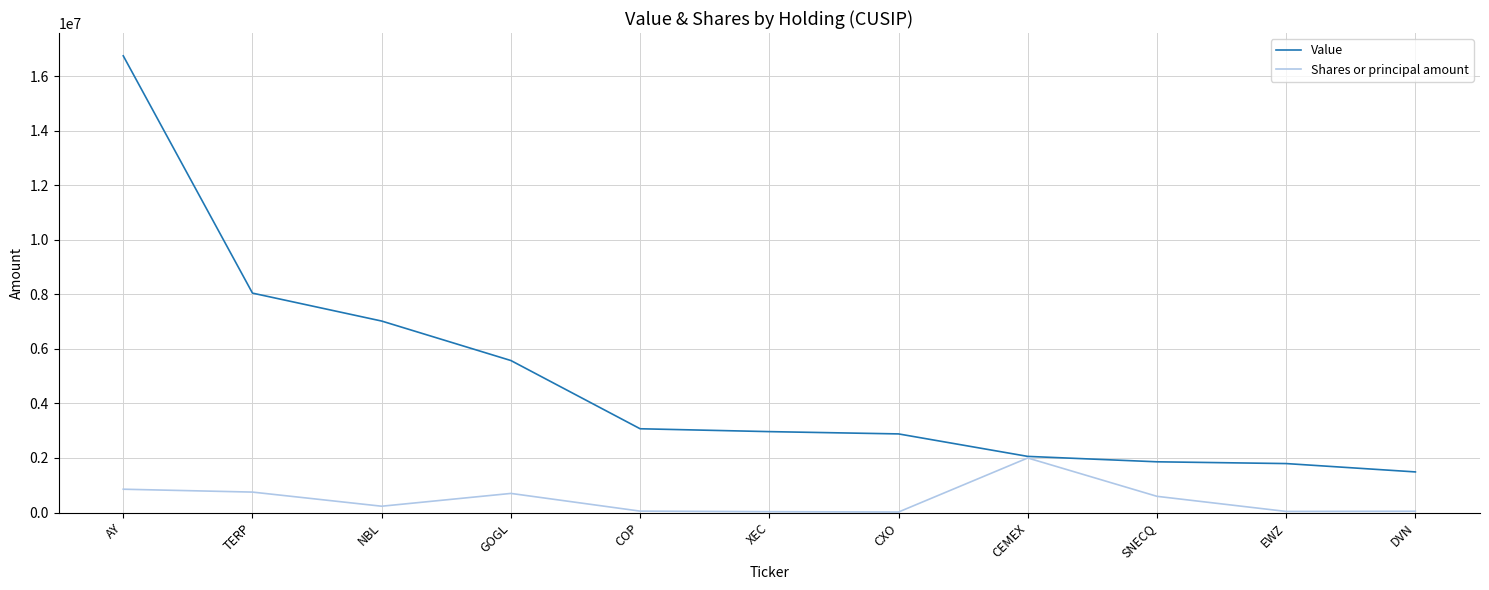

Which label corresponds to the largest value in the chart?

AY